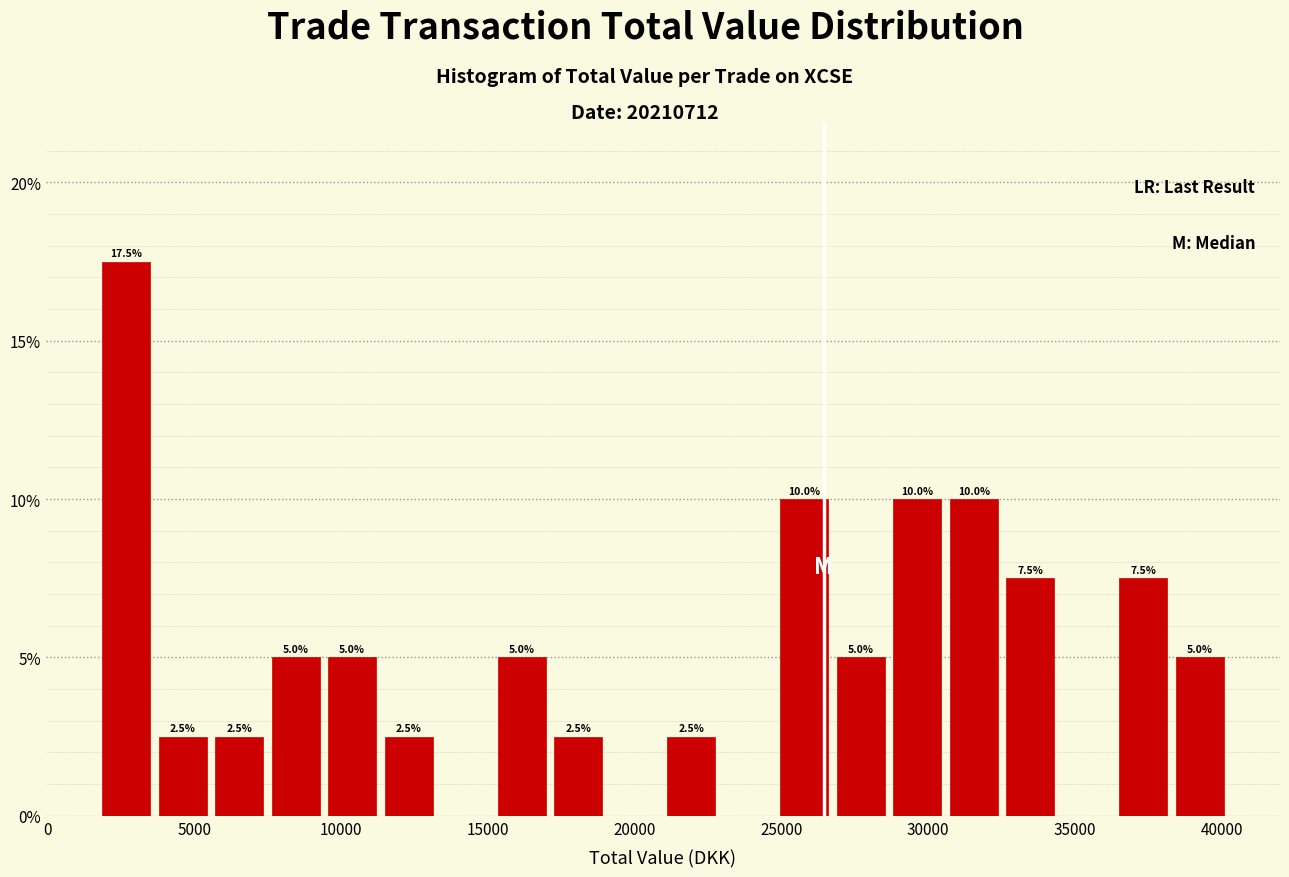

Read against the x-axis, roughly where is the centre of the tallest bar?

2500